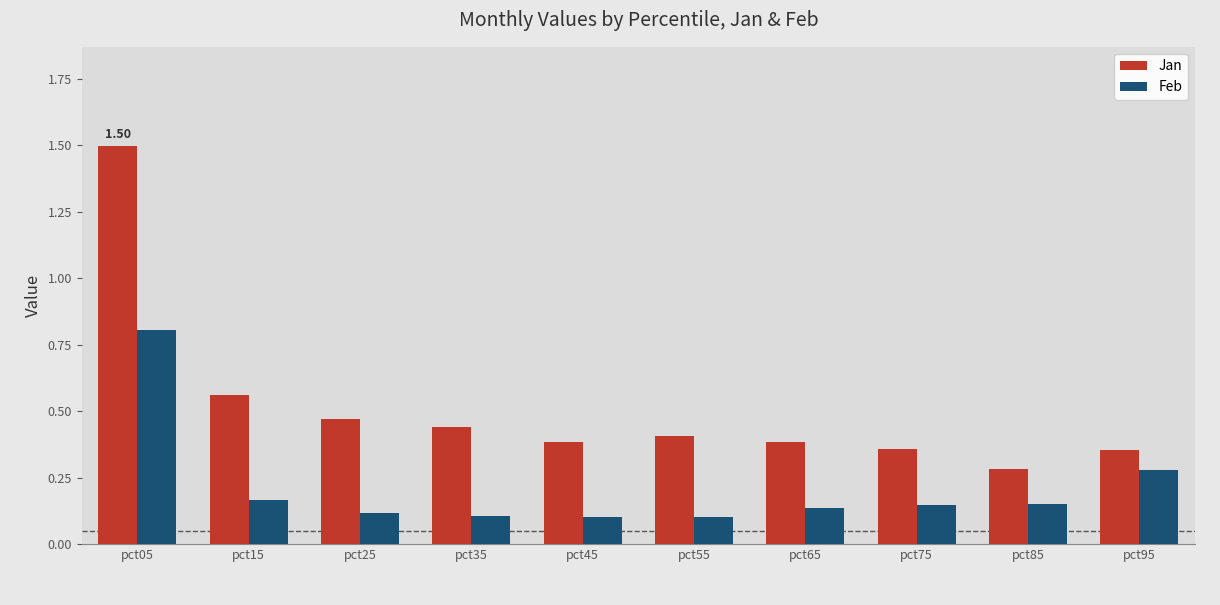

Rank the series at pct25 from lowest to highest value.

Feb, Jan